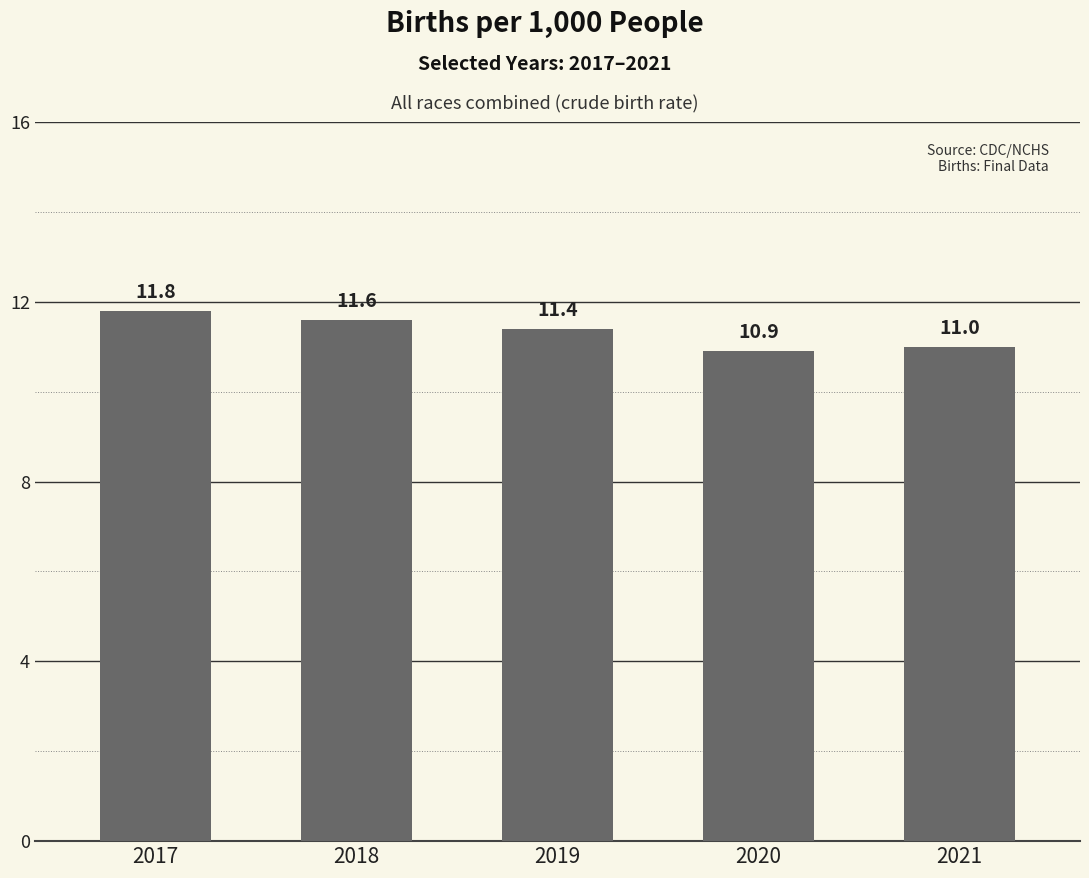

Reading right to left, list all the values displayed in this chart.

2021=11.0	2020=10.9	2019=11.4	2018=11.6	2017=11.8